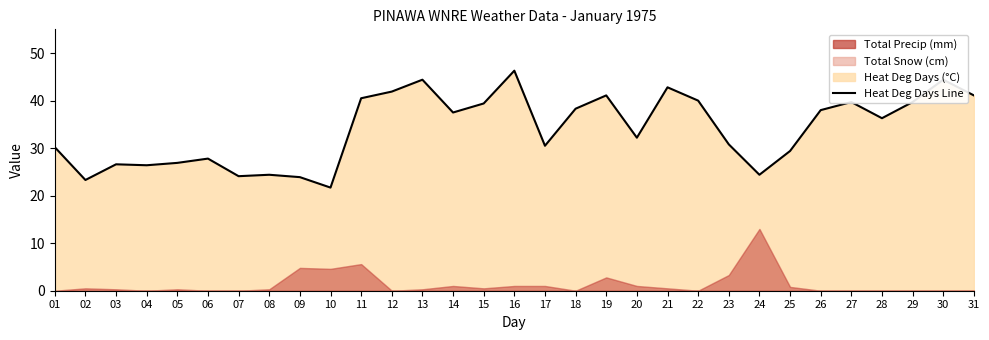

What is the change in value from 02 to 04?

+3.1